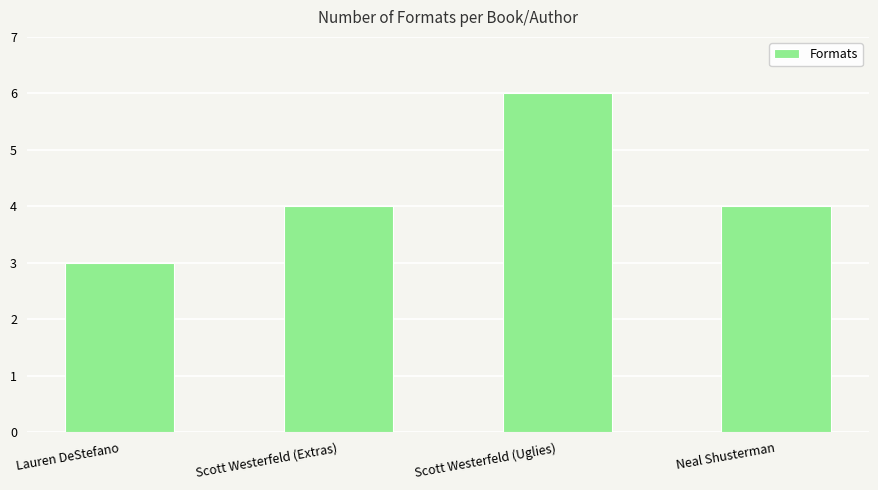

Reading left to right, list all the values displayed in this chart.

3	4	6	4